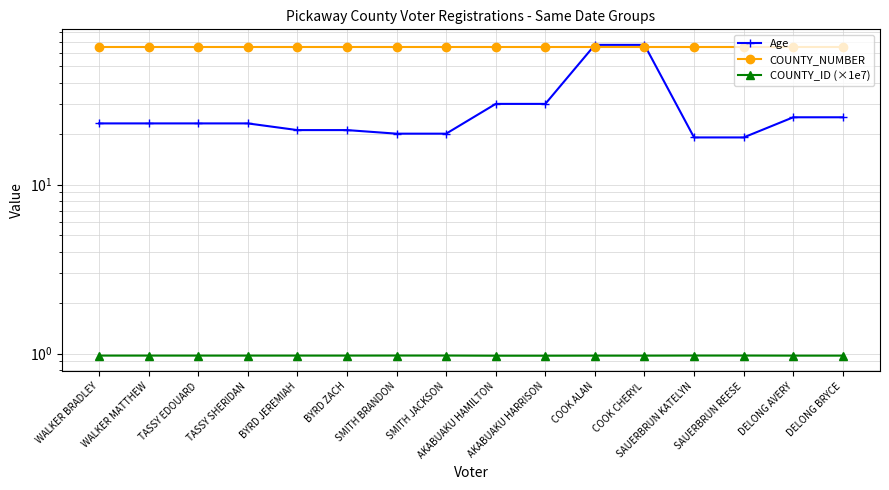

Where is COUNTY_ID (×1e7) nearest to the value 0?

AKABUAKU HARRISON